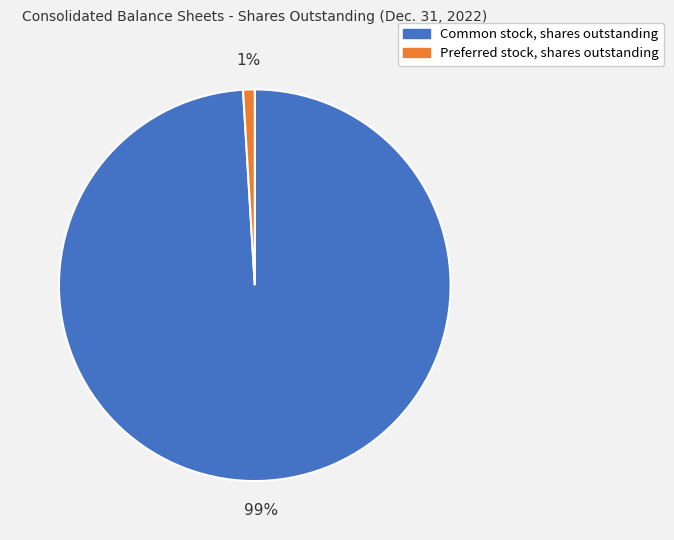

True or false: Preferred stock, shares outstanding accounts for 11% of the total.

False